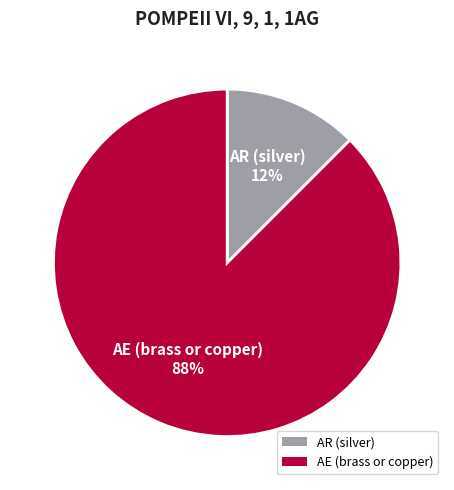

Which slice is the smallest?

AR (silver)